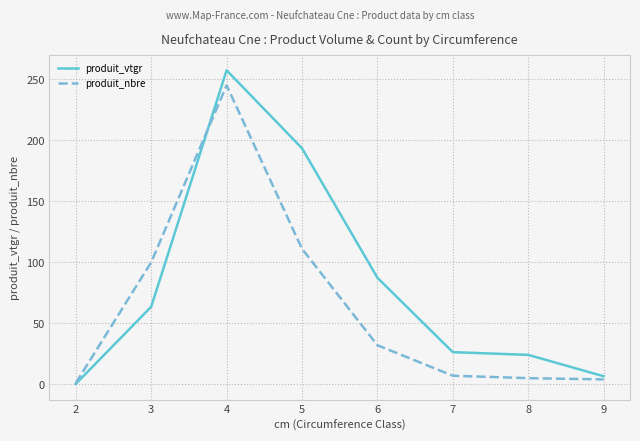

How many lines are shown in the chart?

2